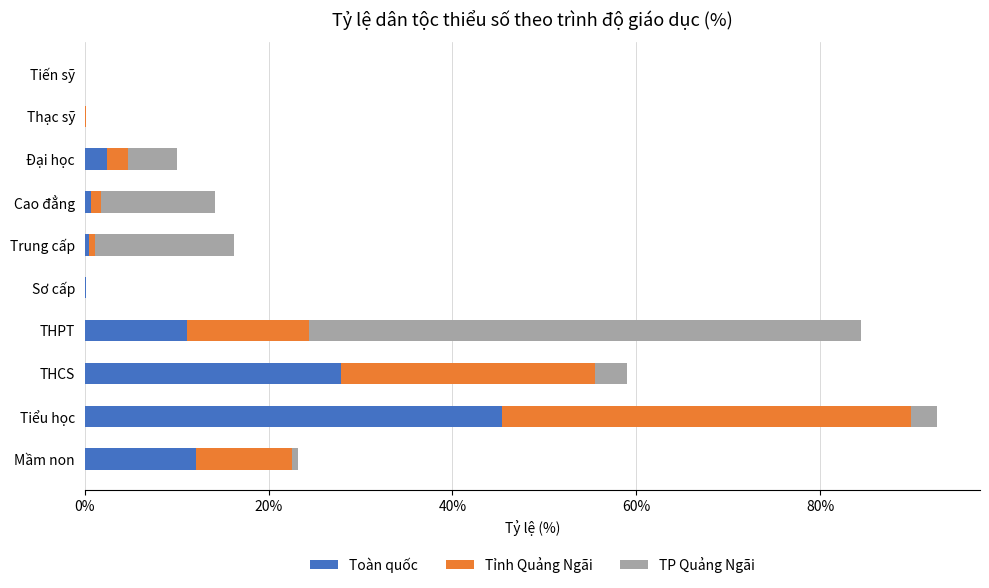

At which category is the sum across all series the highest?

Tiểu học